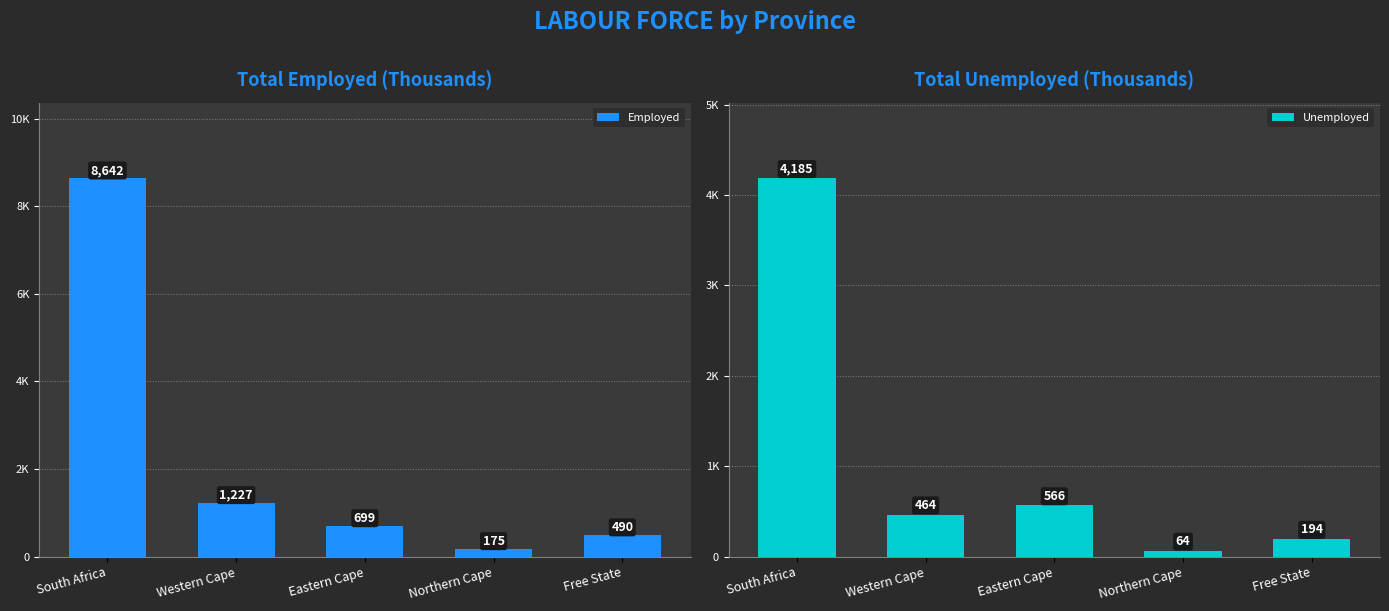

True or false: Unemployed has a value of 464.4 at Western Cape.

True